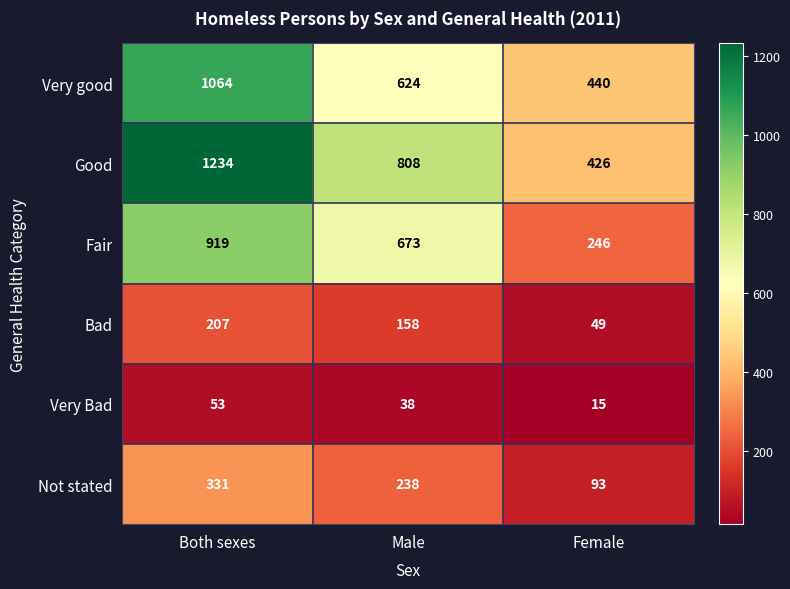

The Very good series shows 624 at Male. True or false?

True